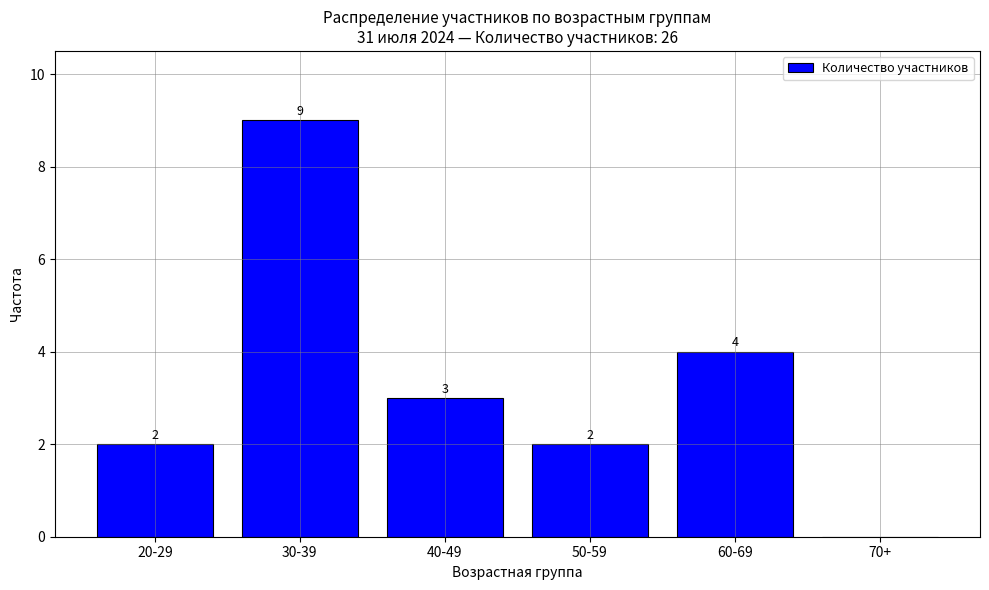

Between 60-69 and 50-59, which is larger?

60-69